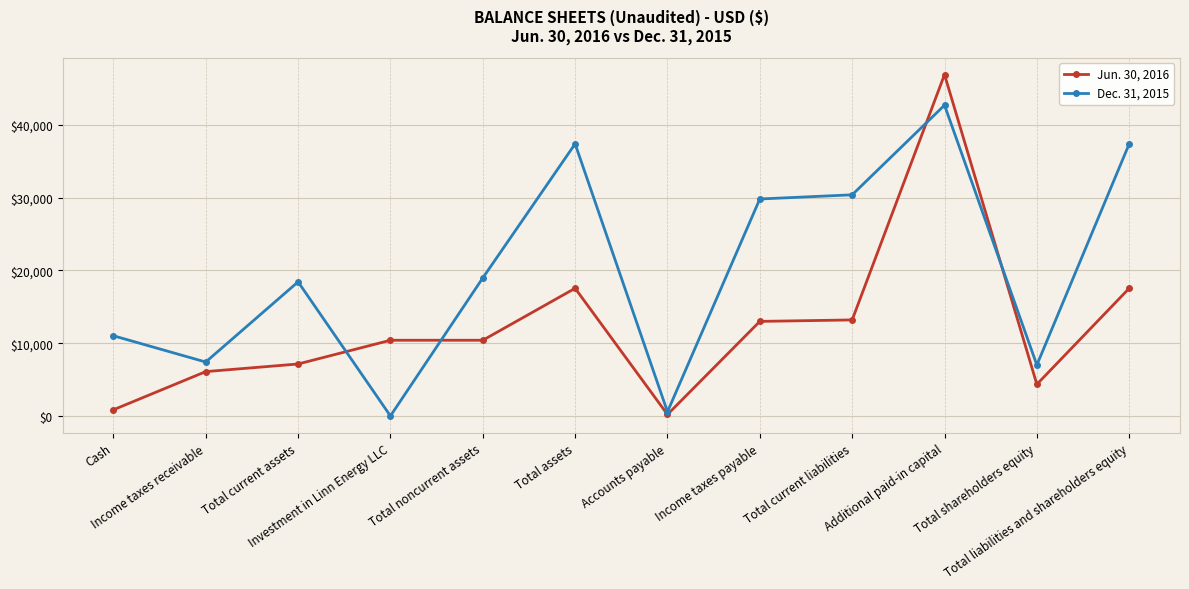

How many data points in Jun. 30, 2016 are less than 10407?

5